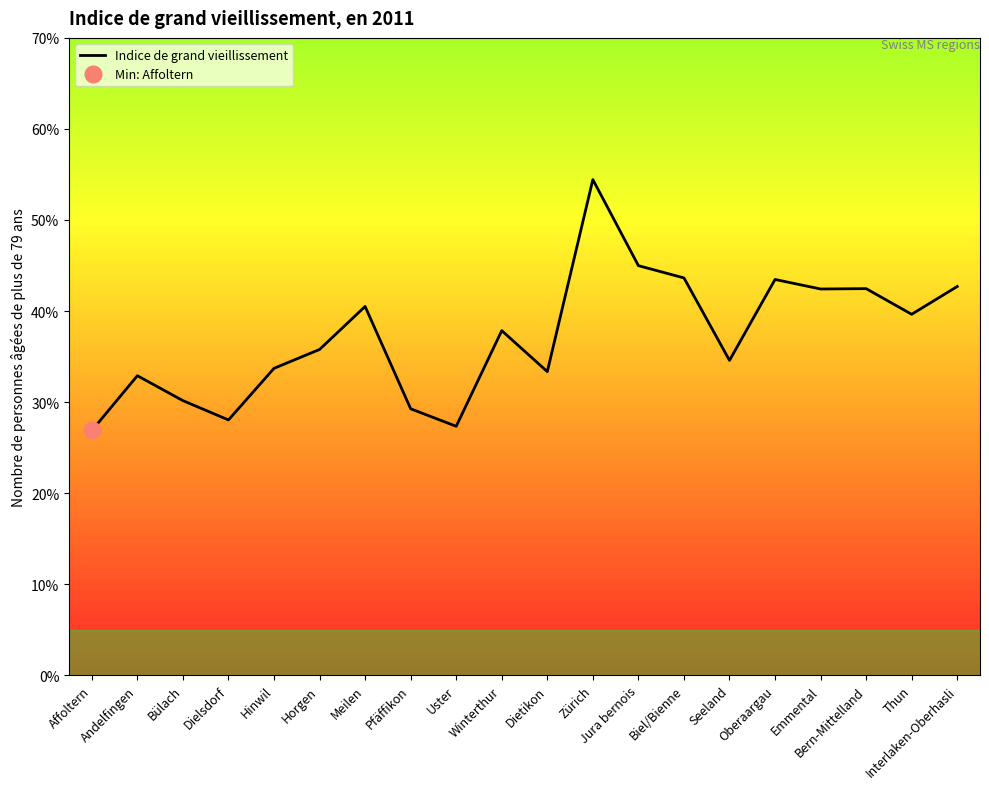

How many lines are shown in the chart?

1